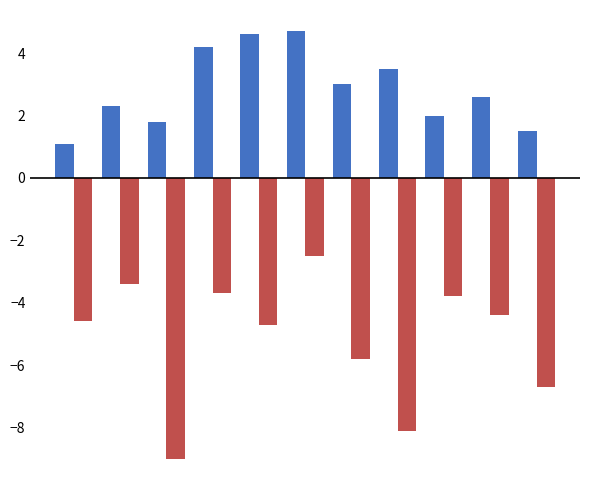

What is the minimum value shown in the chart?

-9.0